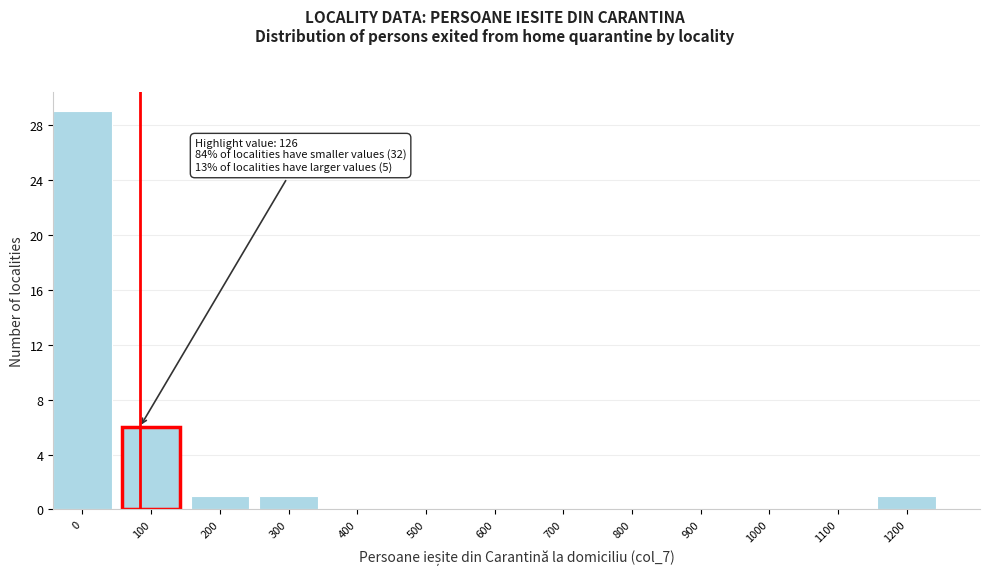

Reading left to right, list all the values displayed in this chart.

0=29	100=6	200=1	300=1	400=0	500=0	600=0	700=0	800=0	900=0	1000=0	1100=0	1200=1